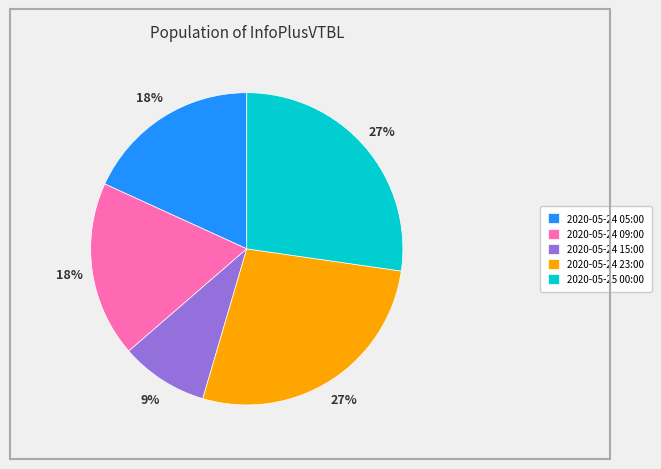

To the nearest percent, what is the combined percentage of 2020-05-24 09:00 and 2020-05-25 00:00?

45%